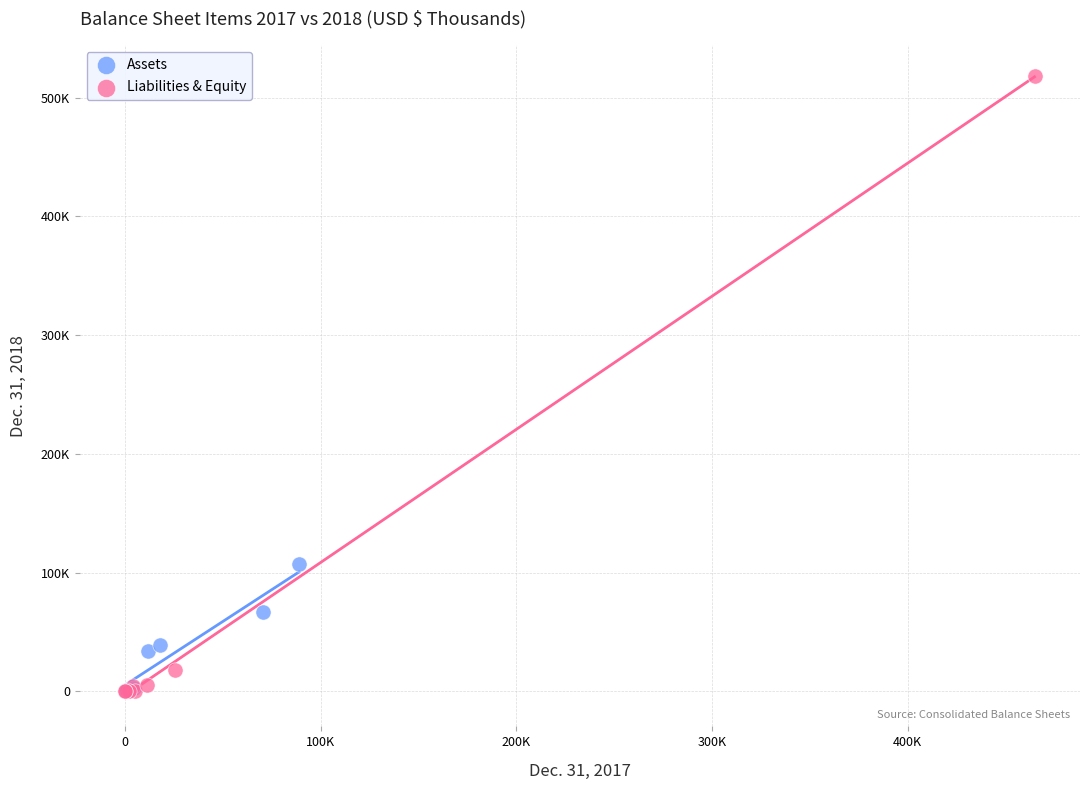

What are all the series names shown in the legend?

Assets, Liabilities & Equity